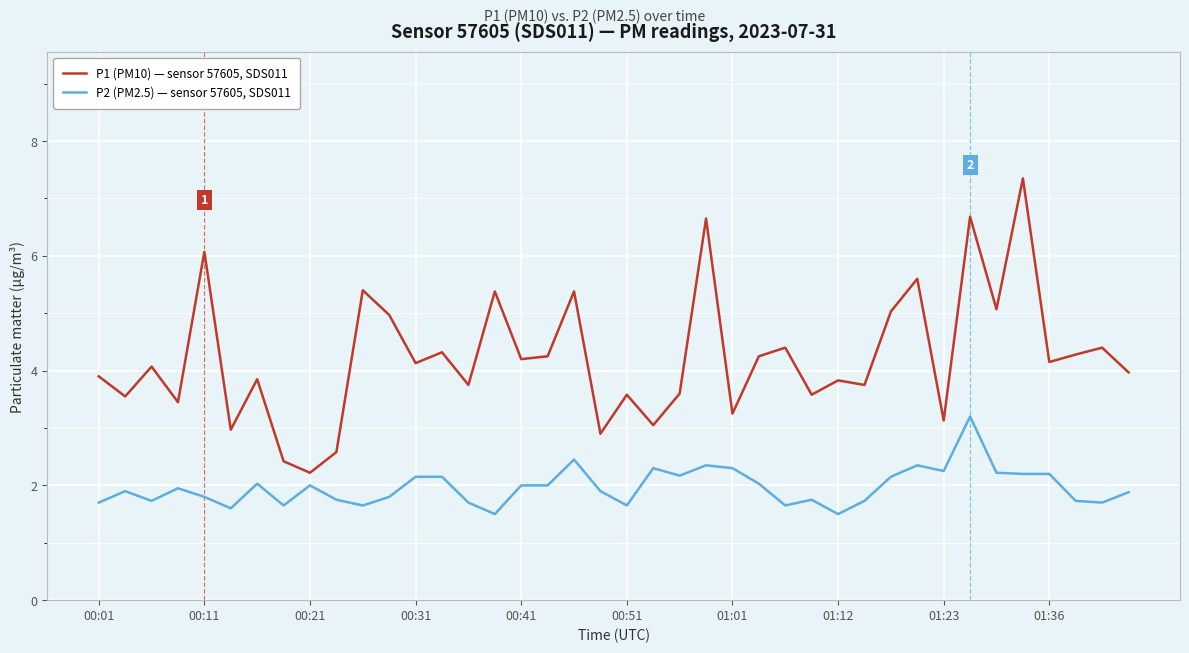

True or false: P1 (PM10) — sensor 57605, SDS011 and P2 (PM2.5) — sensor 57605, SDS011 cross at least once.

False